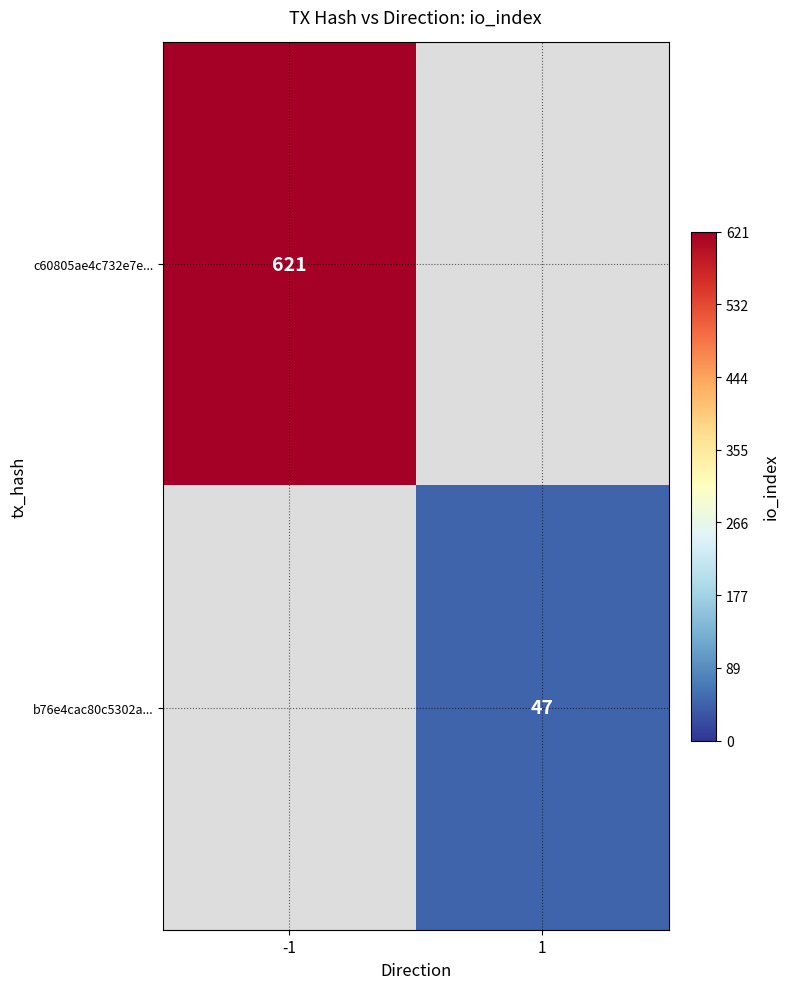

The b76e4cac80c5302a... series shows 18.8 at 1. True or false?

False